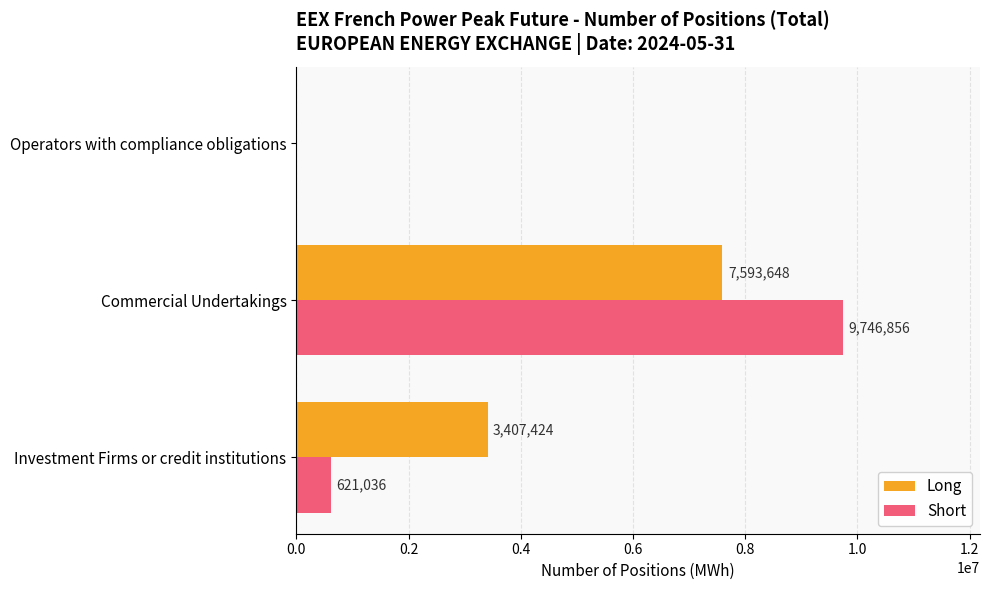

What are all the series names shown in the legend?

Long, Short